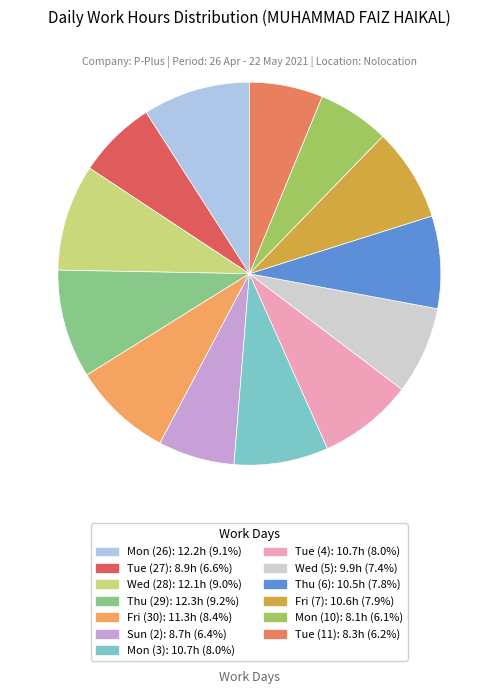

Combined, what portion of the pie is Fri (30) and Thu (29)?

17.6%